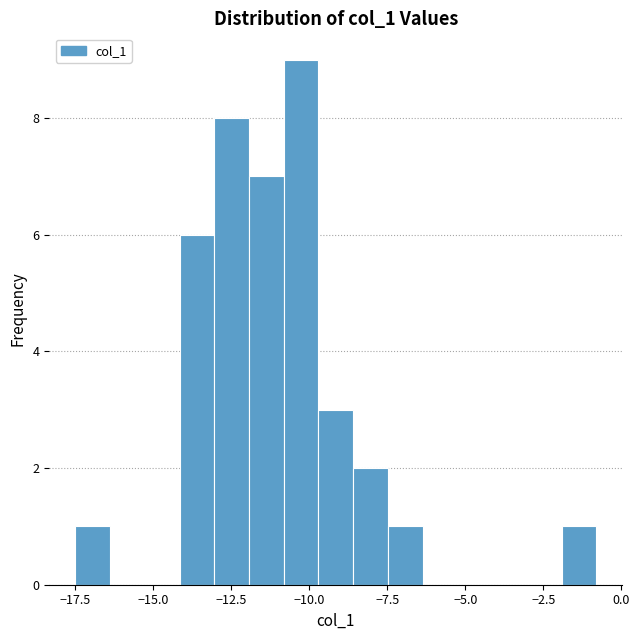

Read against the x-axis, roughly where is the centre of the tallest bar?

-10.5